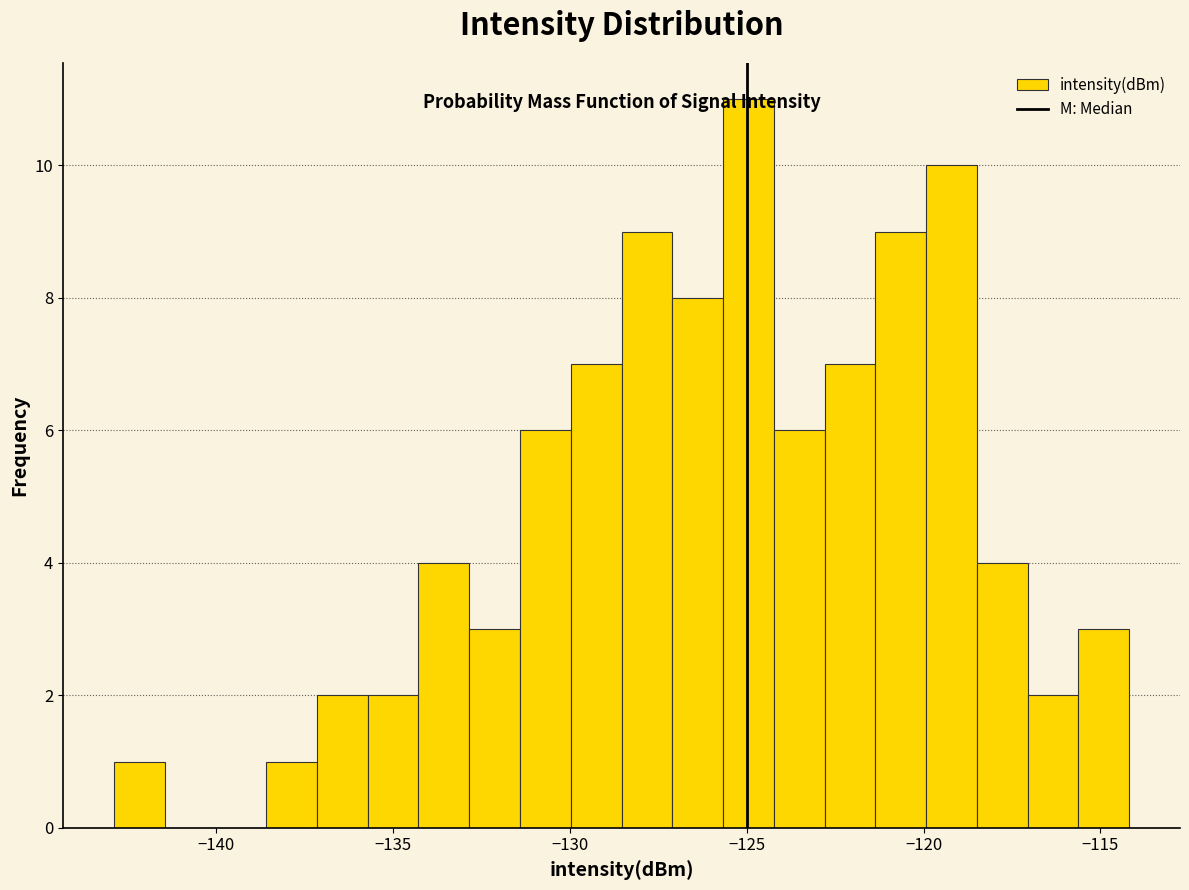

Read against the x-axis, roughly where is the centre of the tallest bar?

-125.0